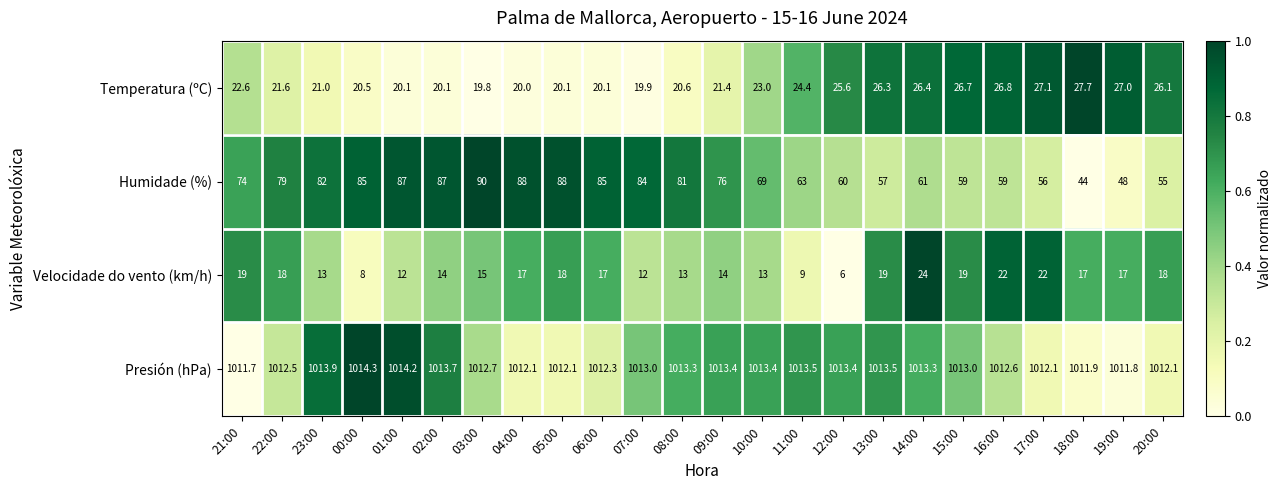

Which series has the largest range (max minus min)?

Humidade (%)